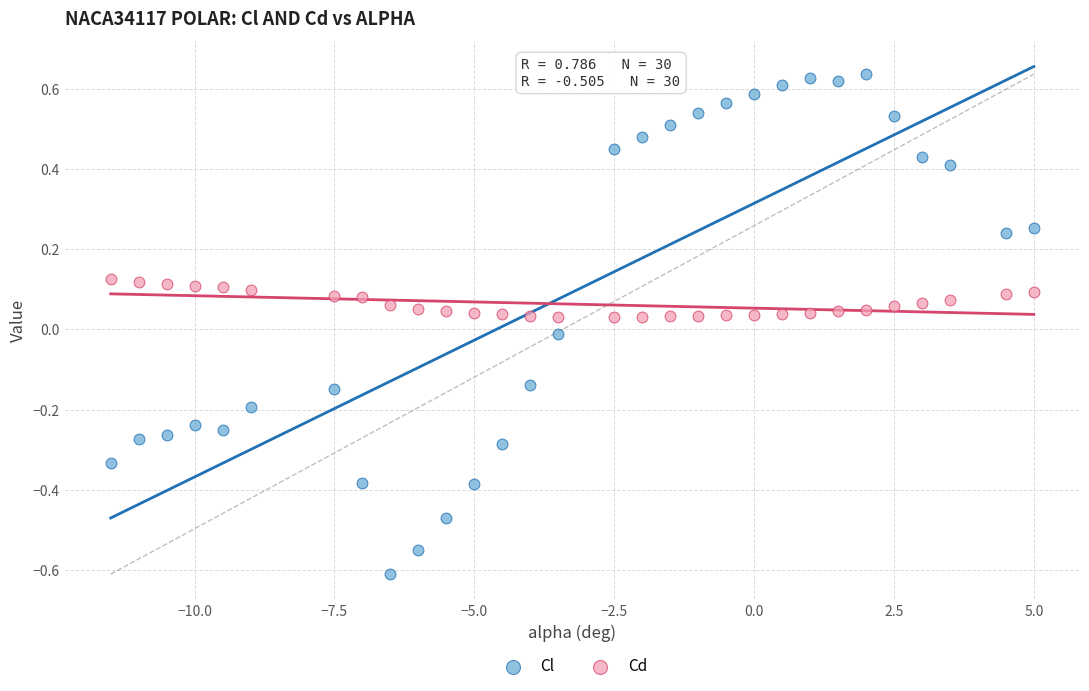

Which series contains the lowest Y value?

Cl